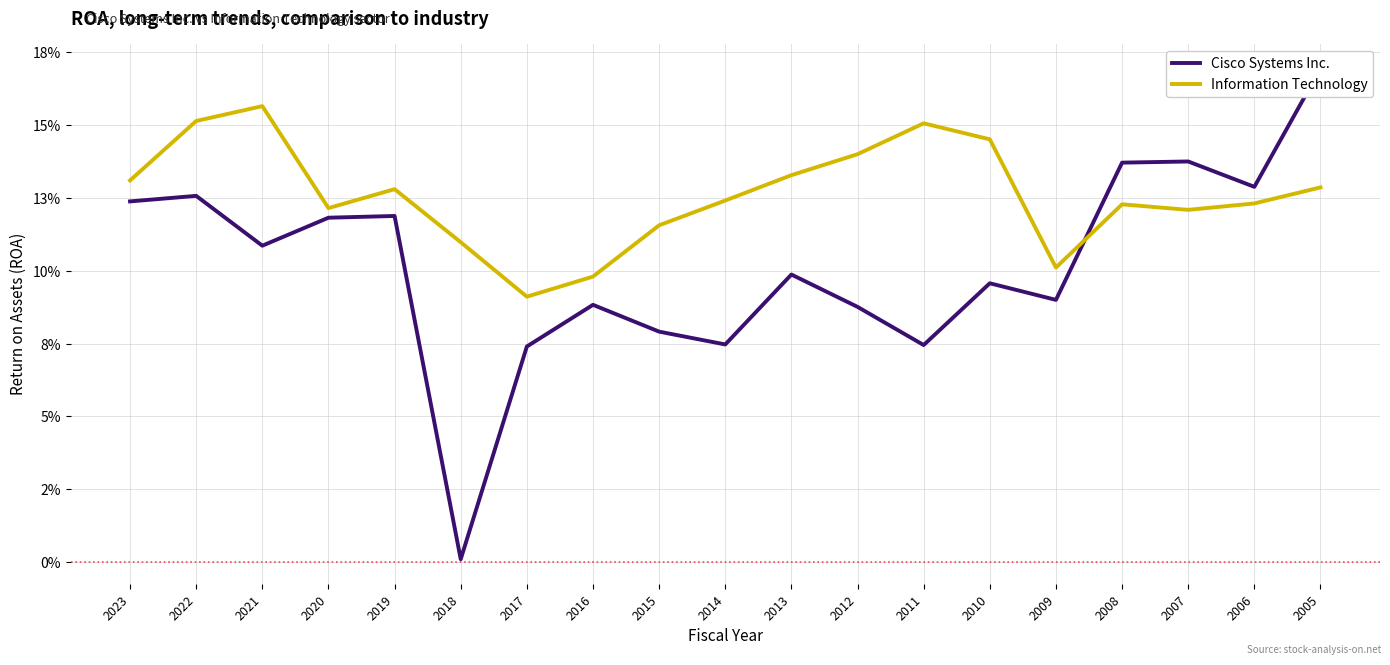

How many interior local valleys does the Cisco Systems Inc. series have?

6